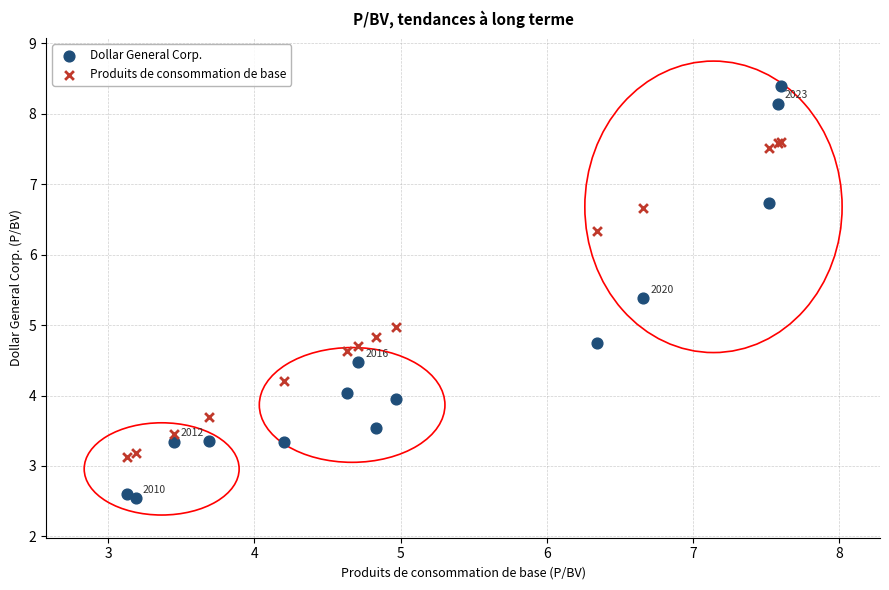

Which series has the widest spread of Y values?

Dollar General Corp.